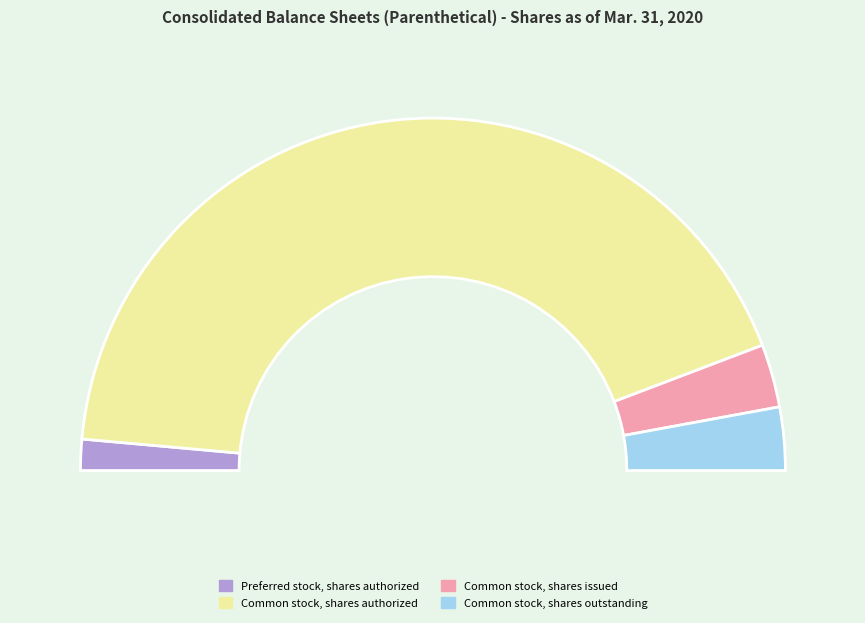

To the nearest percent, what is the combined percentage of Common stock, shares issued and Preferred stock, shares authorized?

9%